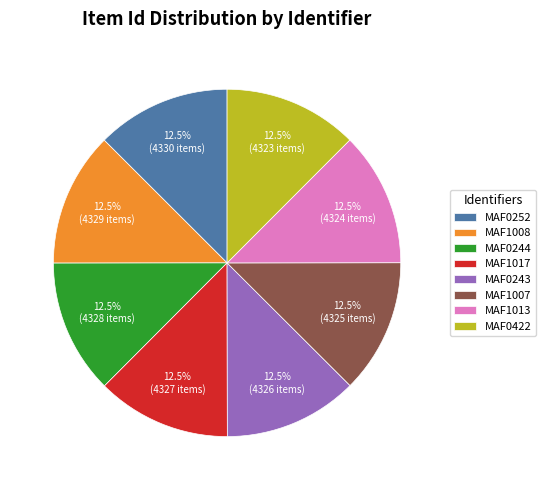

What is the ratio of the value at MAF0244 to the value at MAF0243?

1.0